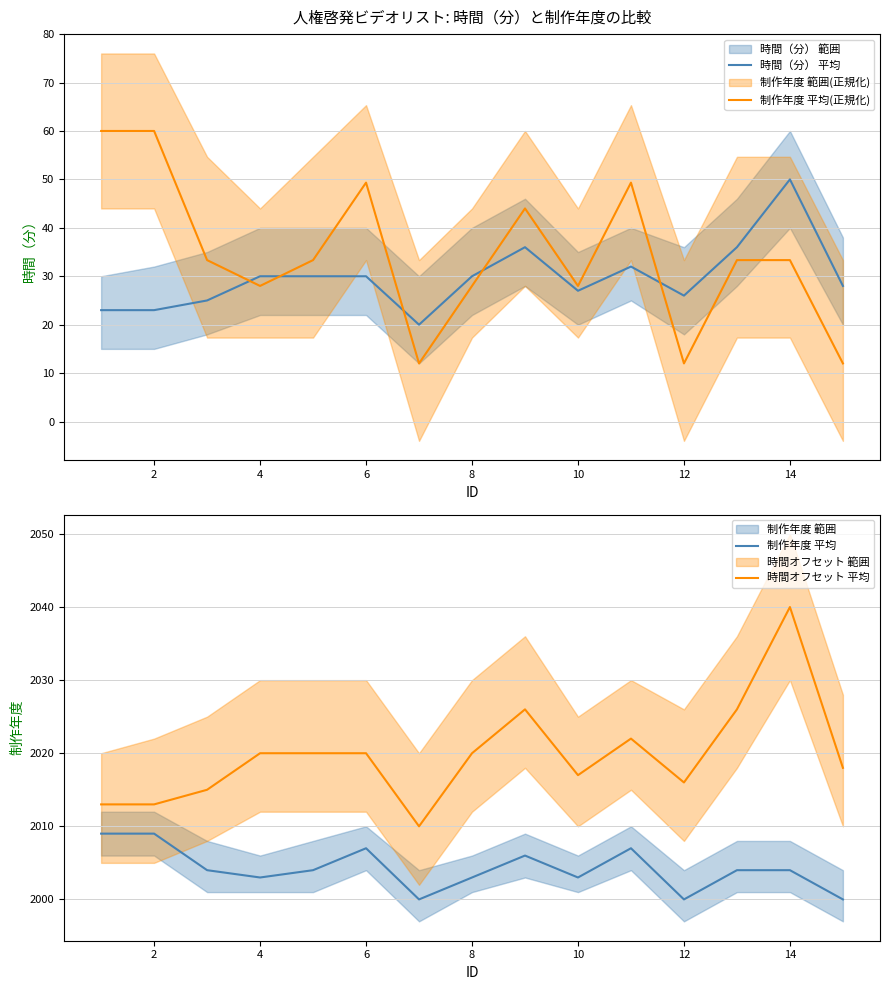

Which series has the largest total across all categories?

時間オフセット 平均